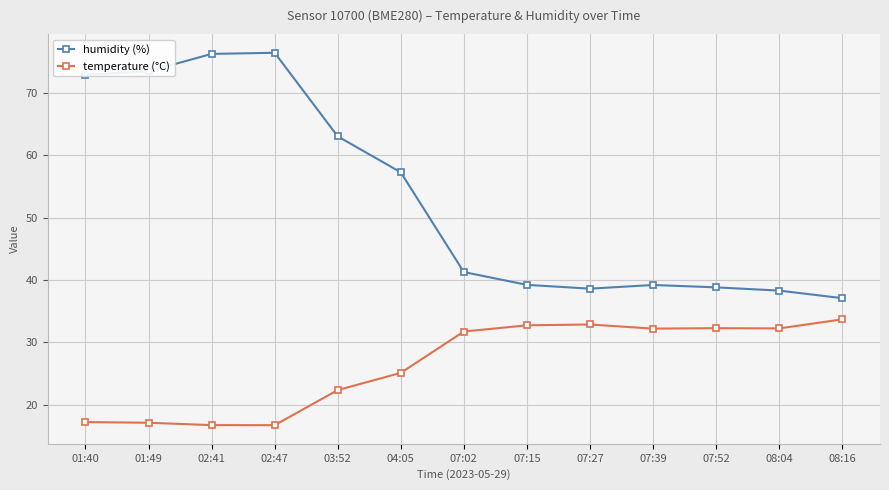

List the series in order of their overall mean, highest first.

humidity (%), temperature (°C)